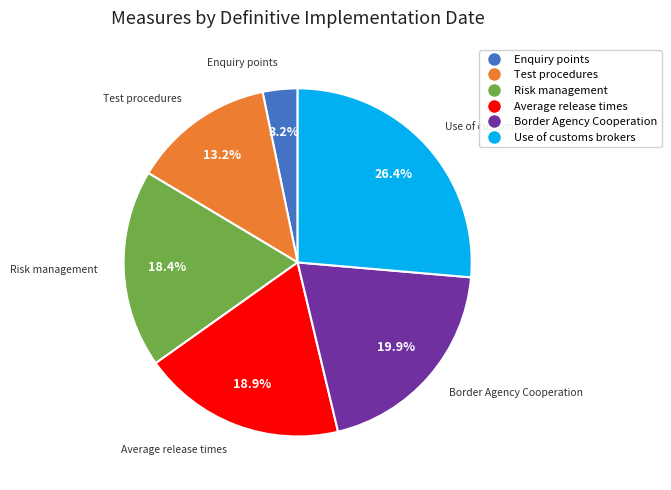

Is it true that 5.3.1, 5.3.2, 5.3.3 is 26% of the pie?

False